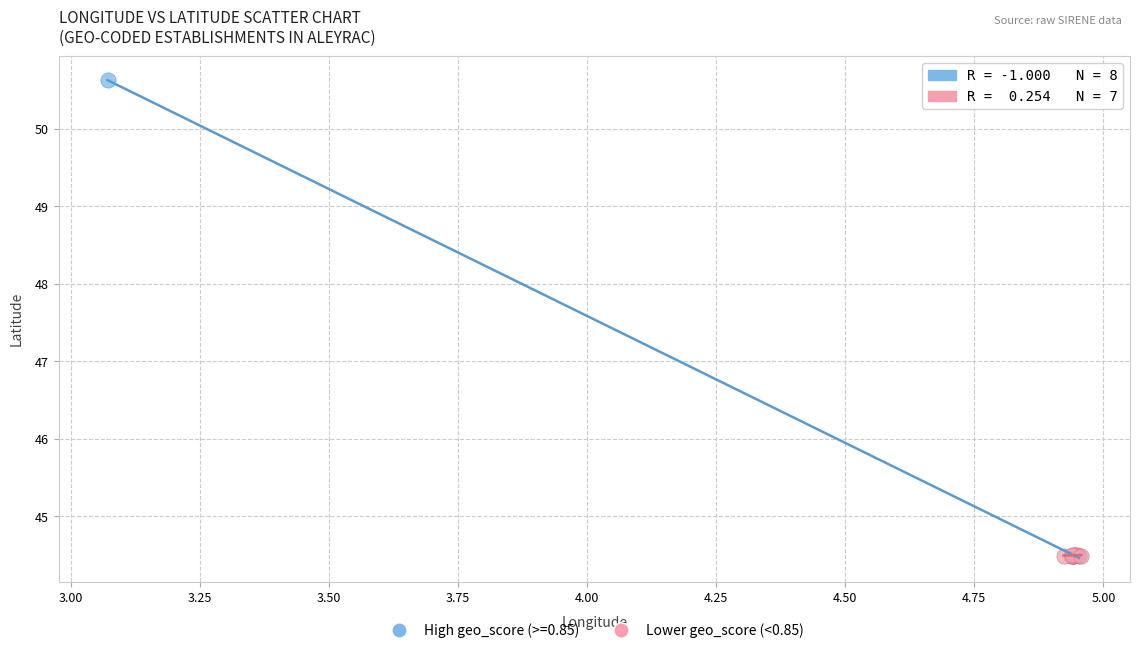

Which series has the widest spread of Y values?

High geo_score (>=0.85)